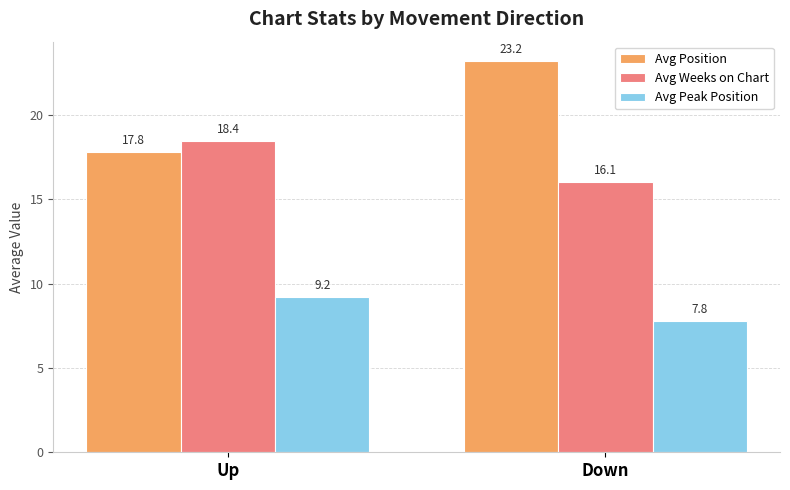

Where does the Avg Weeks on Chart series first go above 18?

Up